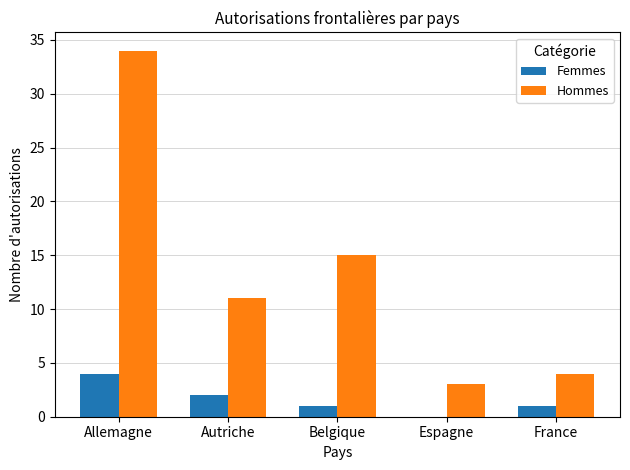

Between Autriche and France, which series saw the biggest shift?

Hommes